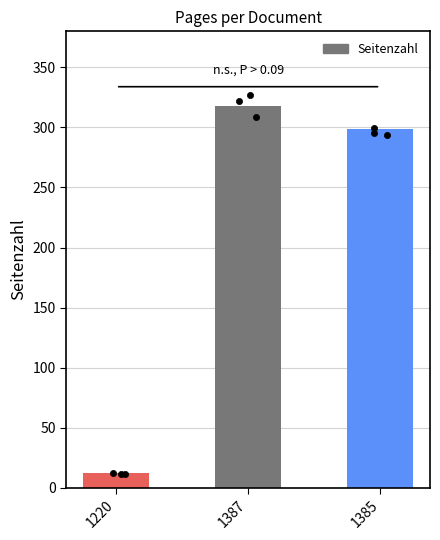

Which has a higher value, 1220 or 1387?

1387